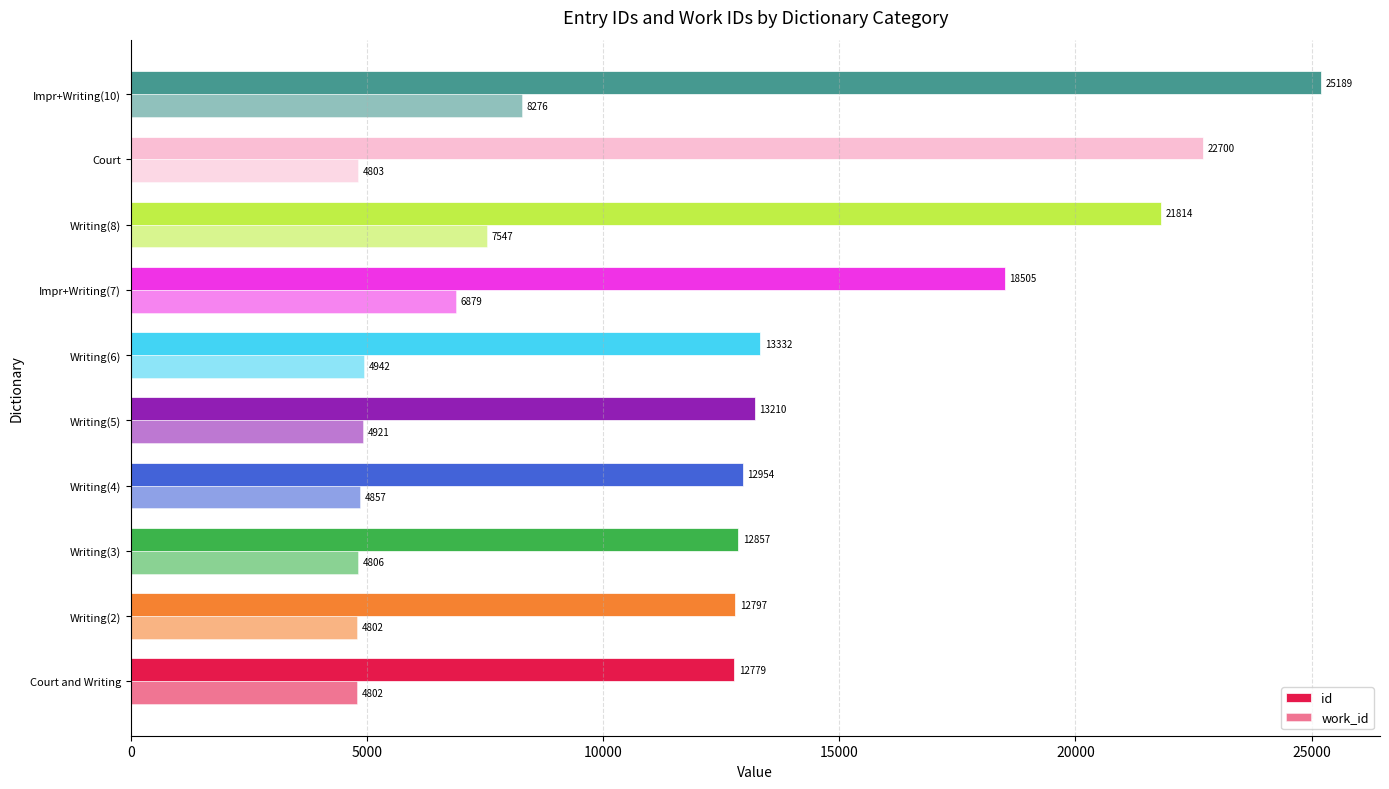

How many categories are shown in the chart?

10